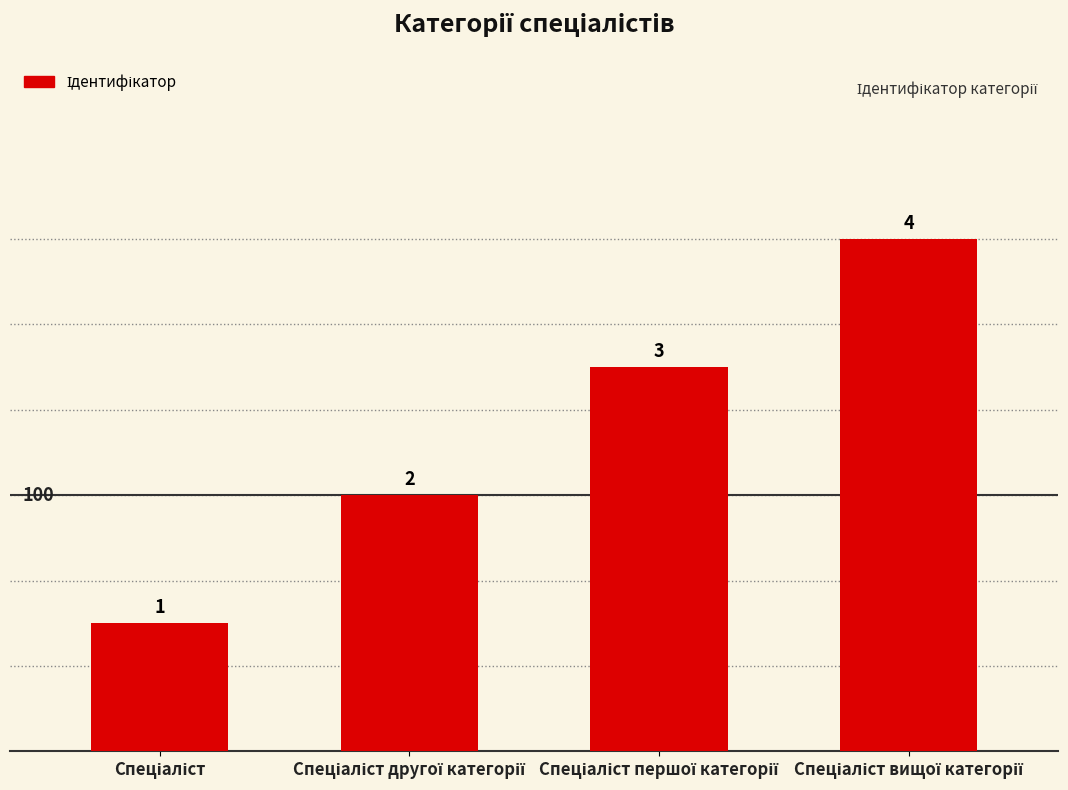

Count the values in the range 2 to 4.

3